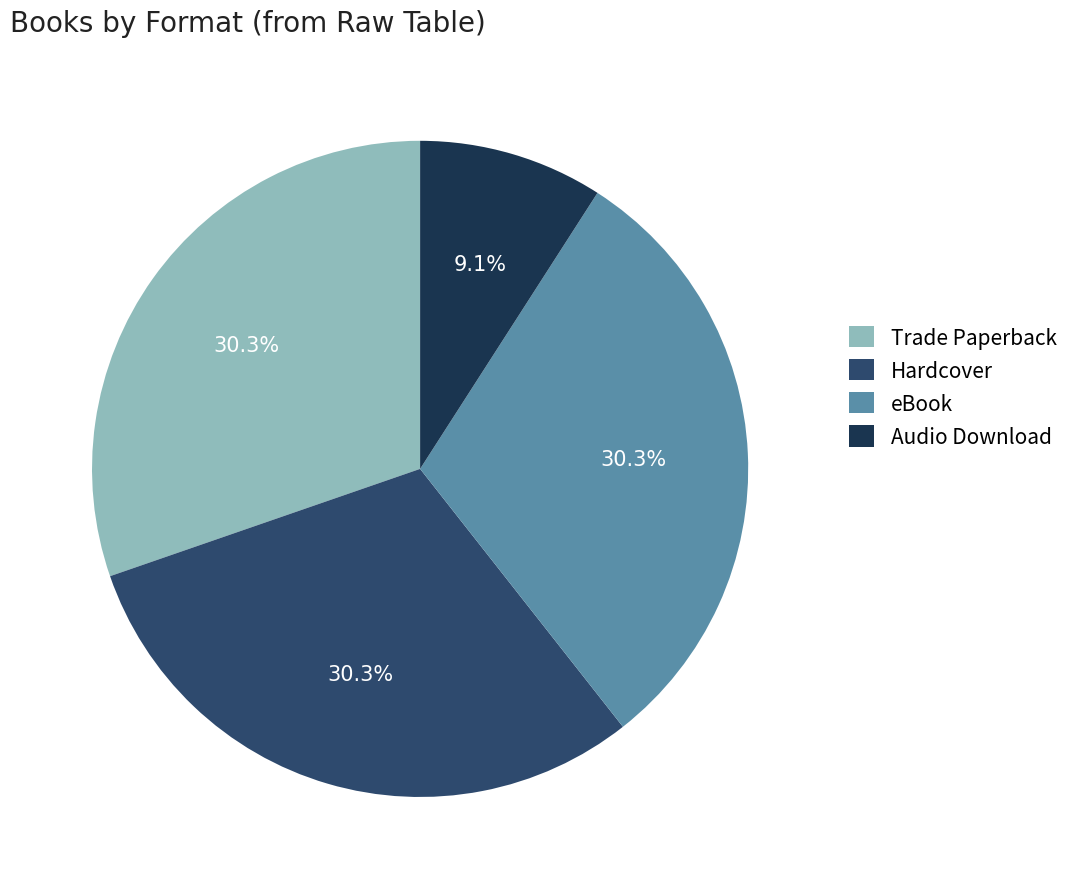

Which category has the smallest portion of the pie?

Audio Download